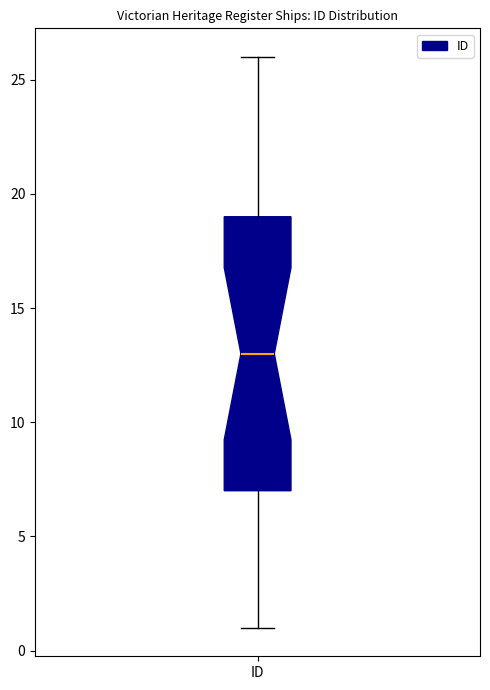

Where does the lower whisker of the box for ID end on the y-axis? The values are not printed on the chart, so give them approximately, as read against the axis.

1